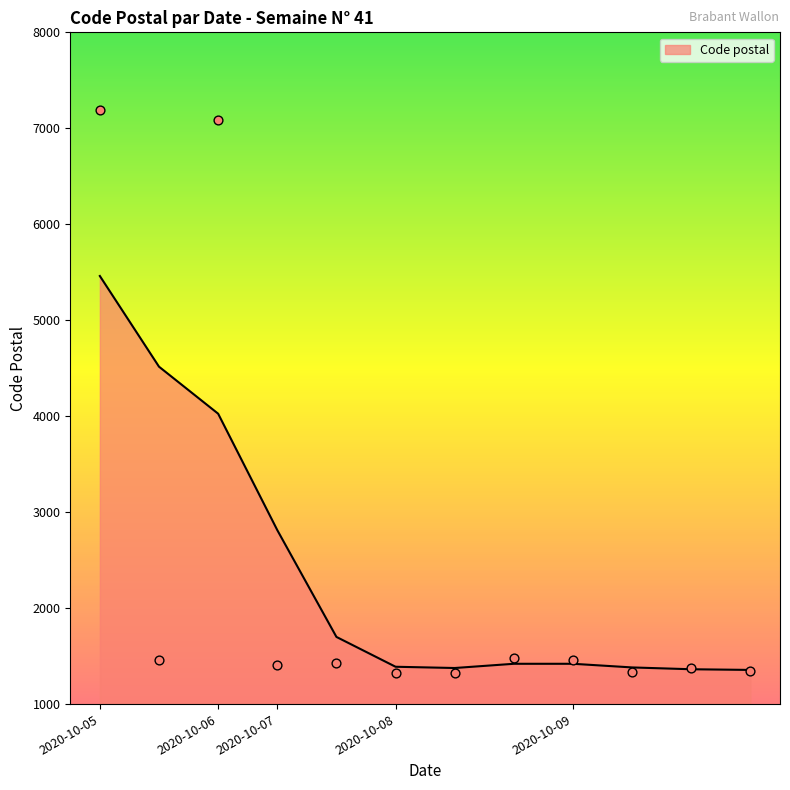

What is the highest value of the Code postal series?

5461